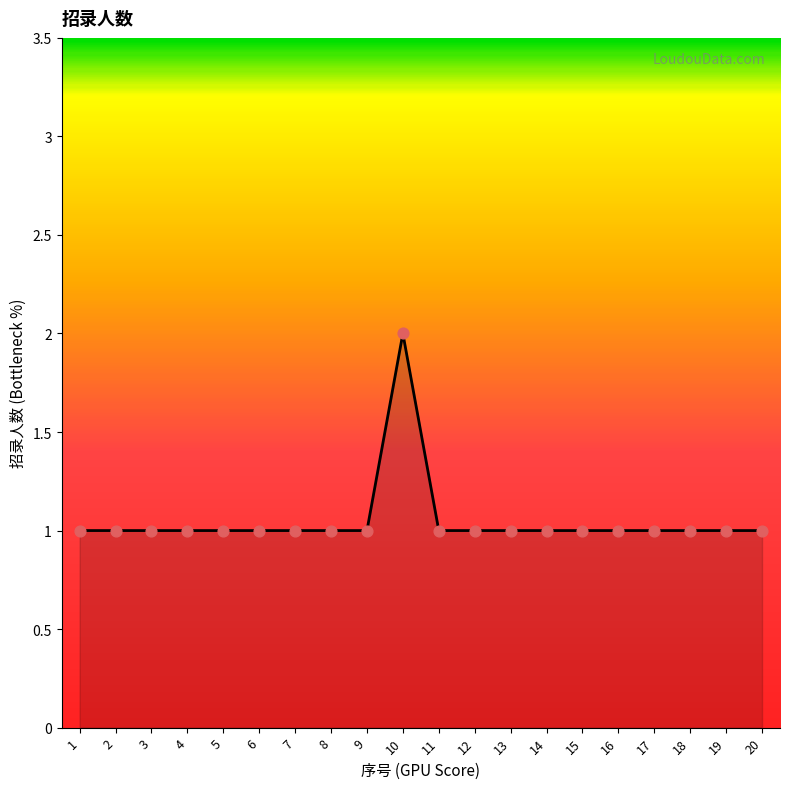

Approximately how many times larger is the value at 6 compared to 11?

1.0